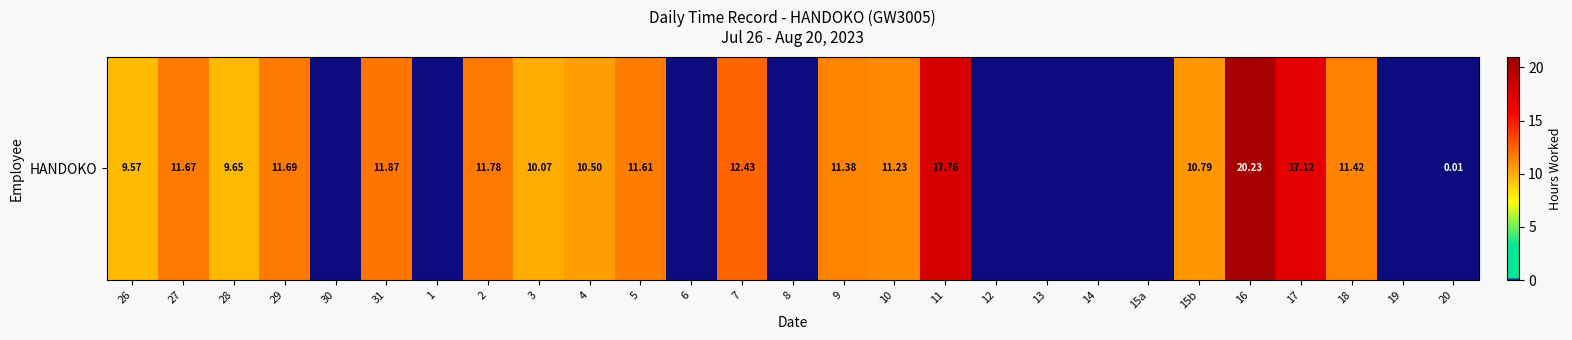

Read the value at 9.

11.4